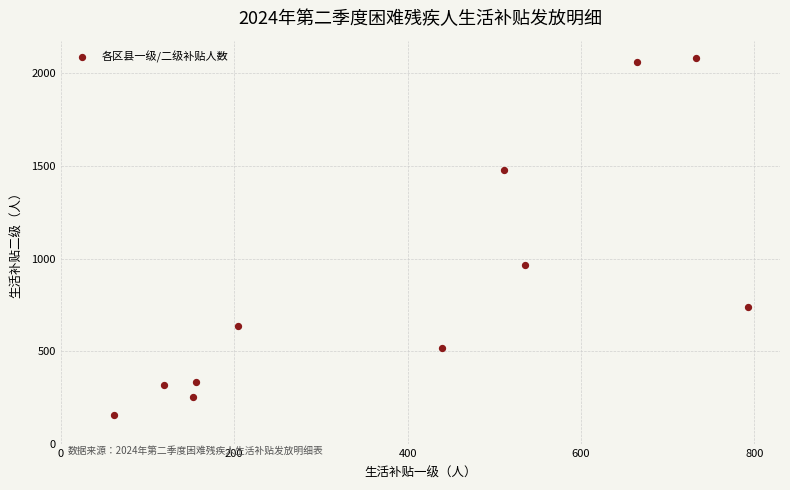

What is the range of Y values (max minus min)?

1925